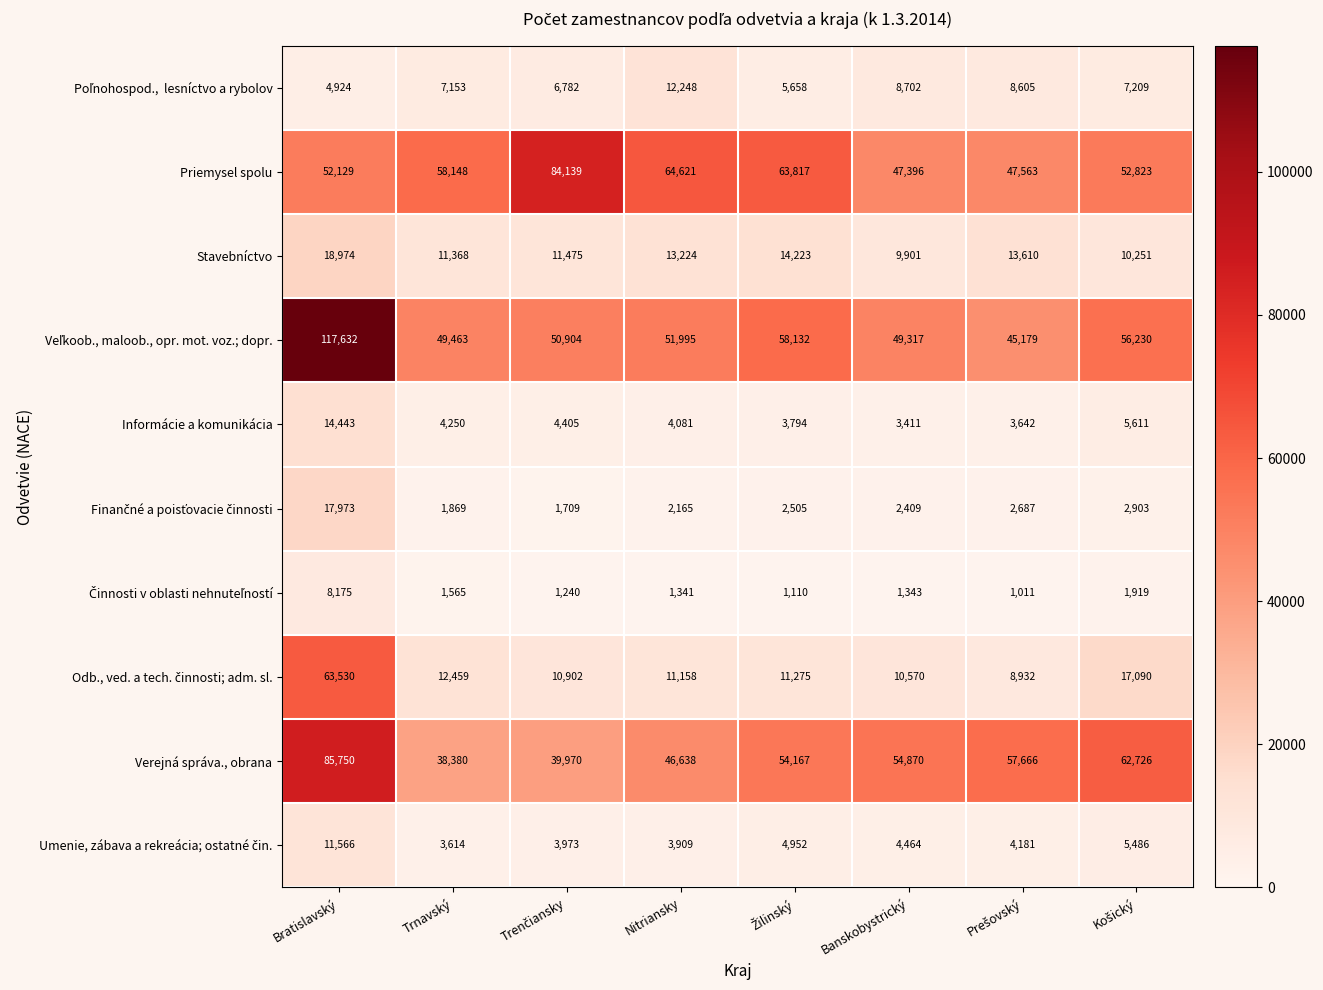

At which category is the sum across all series the highest?

Bratislavský